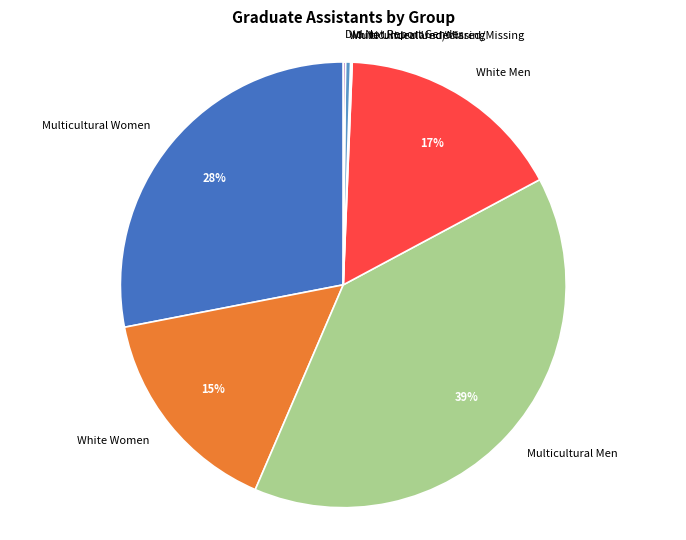

To the nearest percent, what is the average slice percentage?

14%